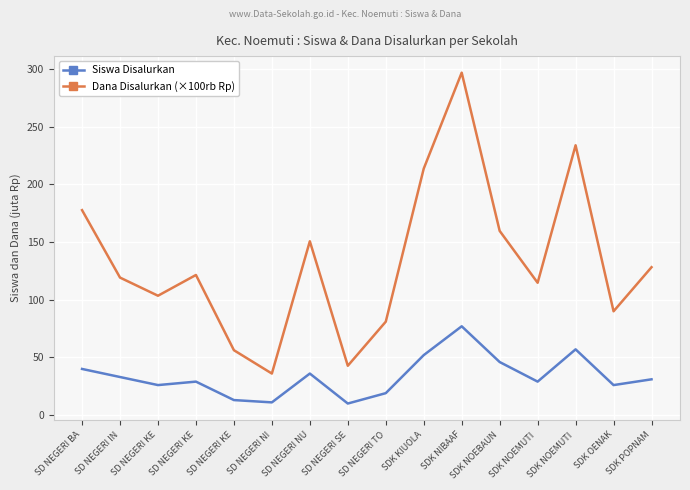

Does the chart display data point markers on the line(s)?

No